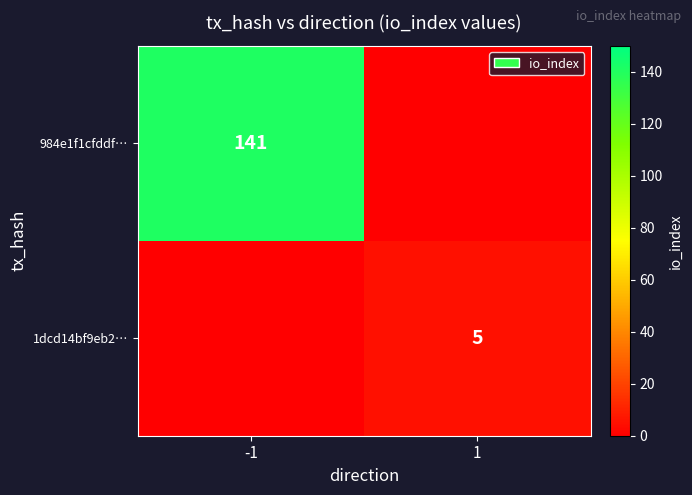

Is it true that 1dcd14bf9eb2… equals 5 at 1?

True